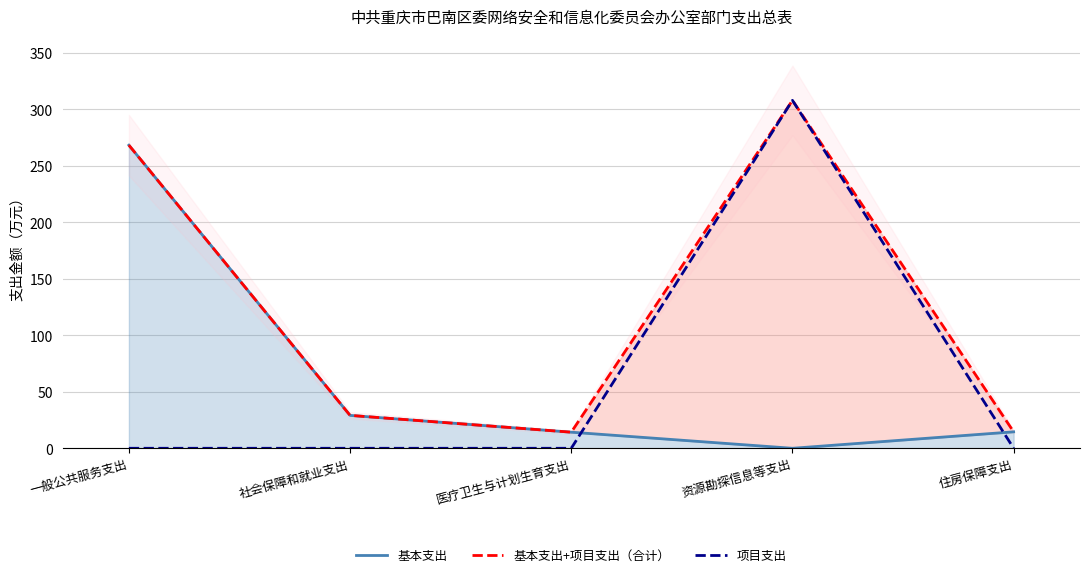

The 项目支出 series shows 203.9 at 一般公共服务支出. True or false?

False